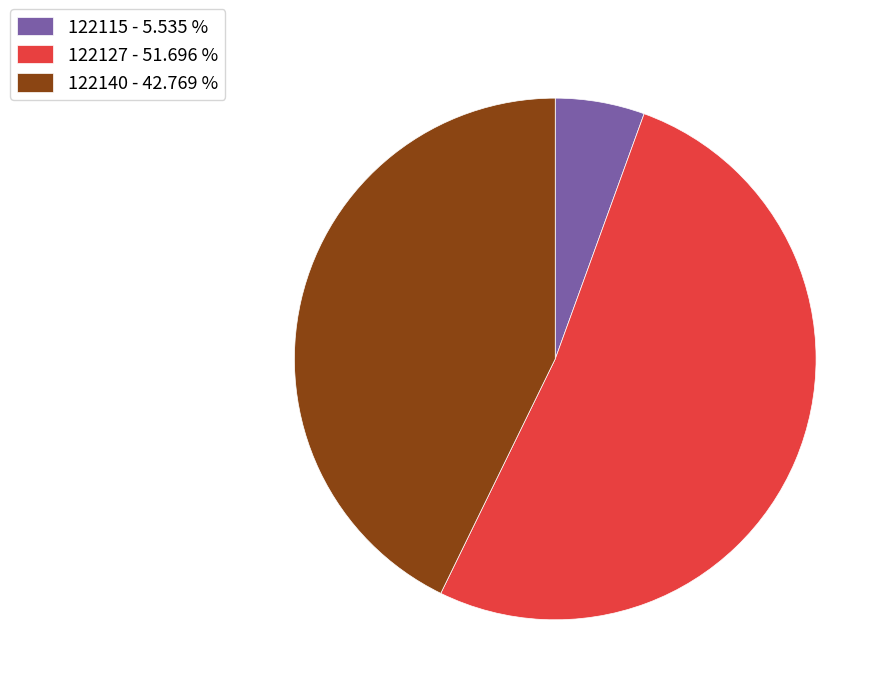

Approximately how many times larger is the value at 122127 - 51.696 % compared to 122140 - 42.769 %?

1.2